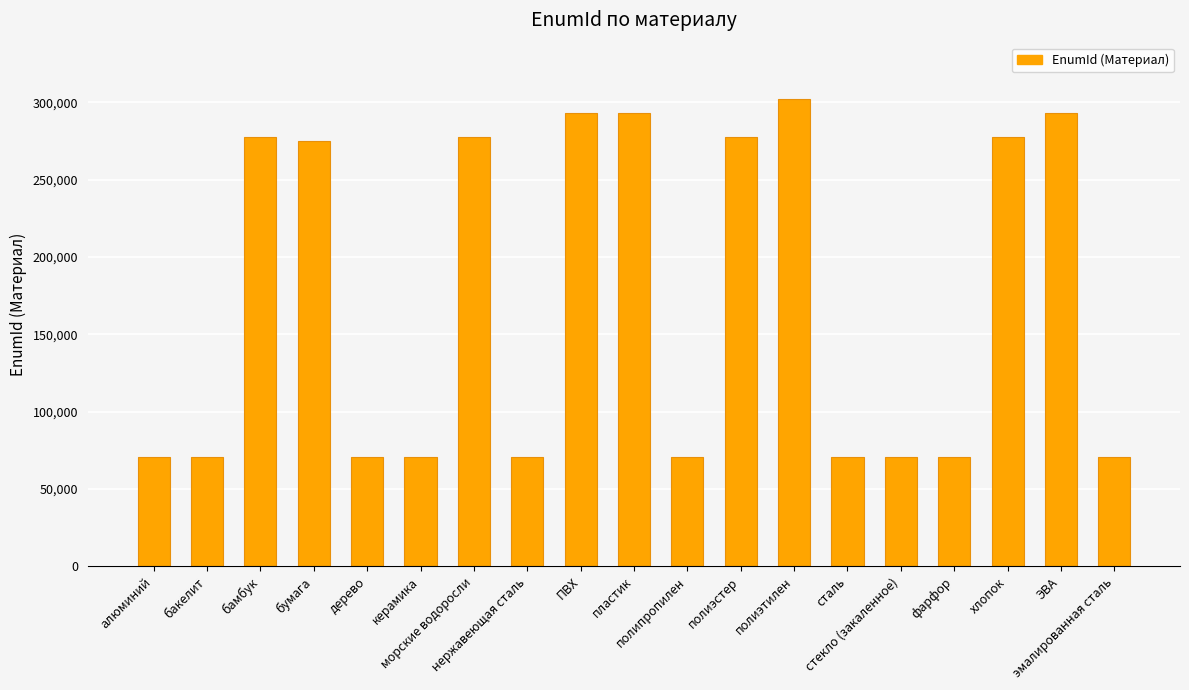

Is it true that the value at нержавеющая сталь is 19898?

False